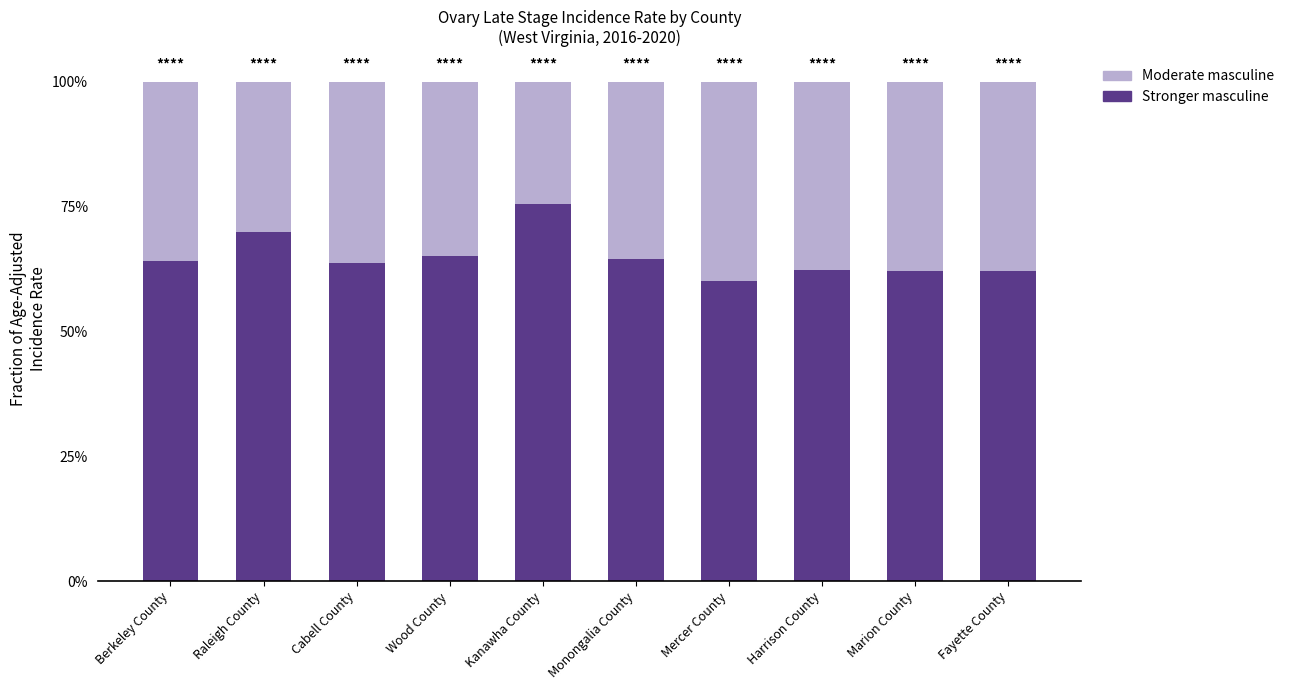

What is the sum of the Stronger masculine values at Raleigh County and Marion County?

1.3